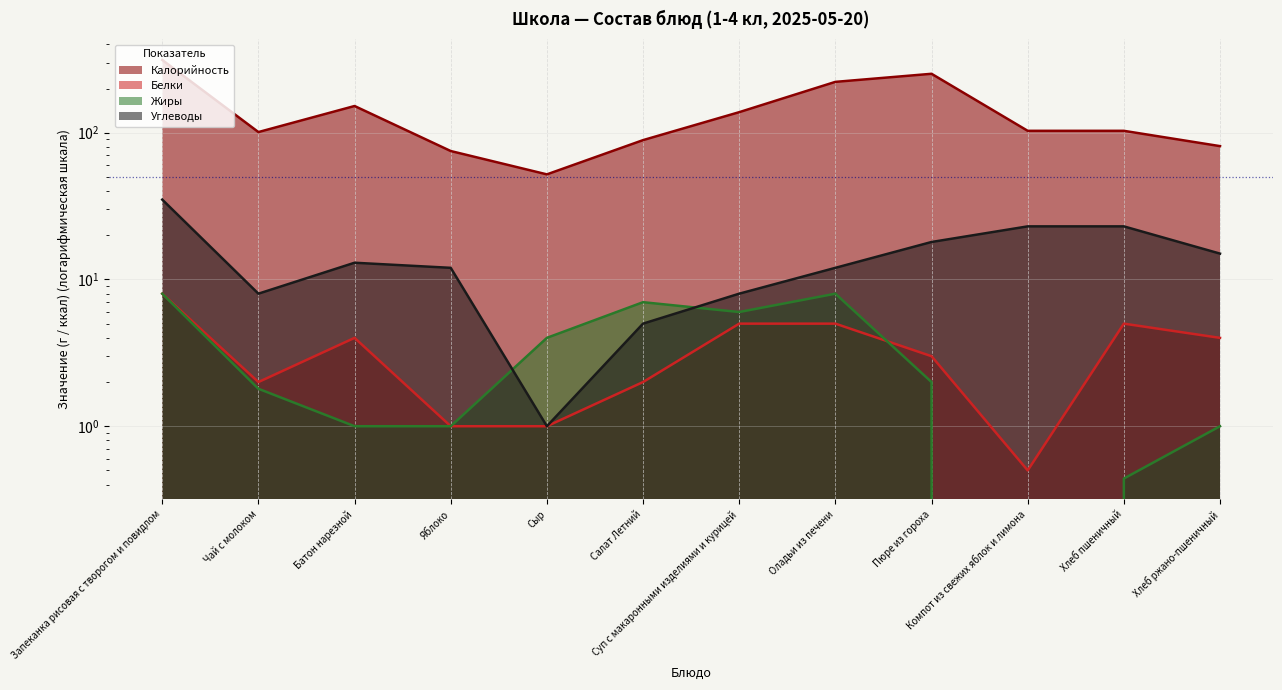

The Калорийность series shows 25.0 at Сыр. True or false?

False